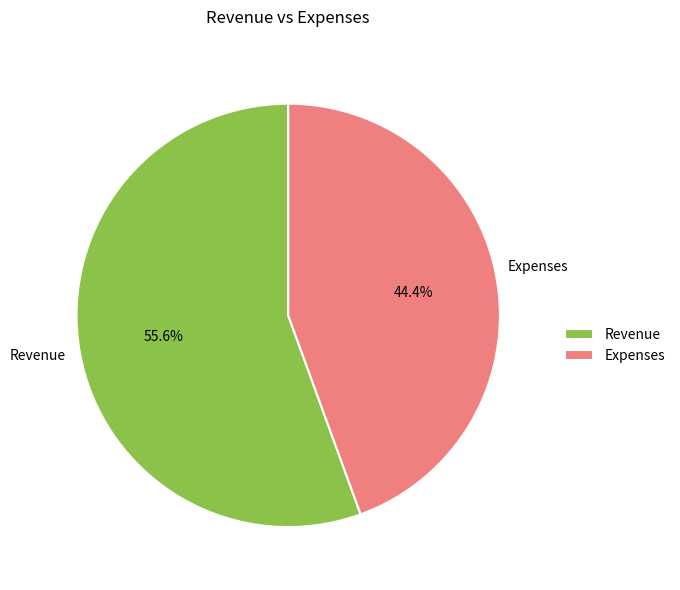

To the nearest percent, what is the combined percentage of Expenses and Revenue?

100%